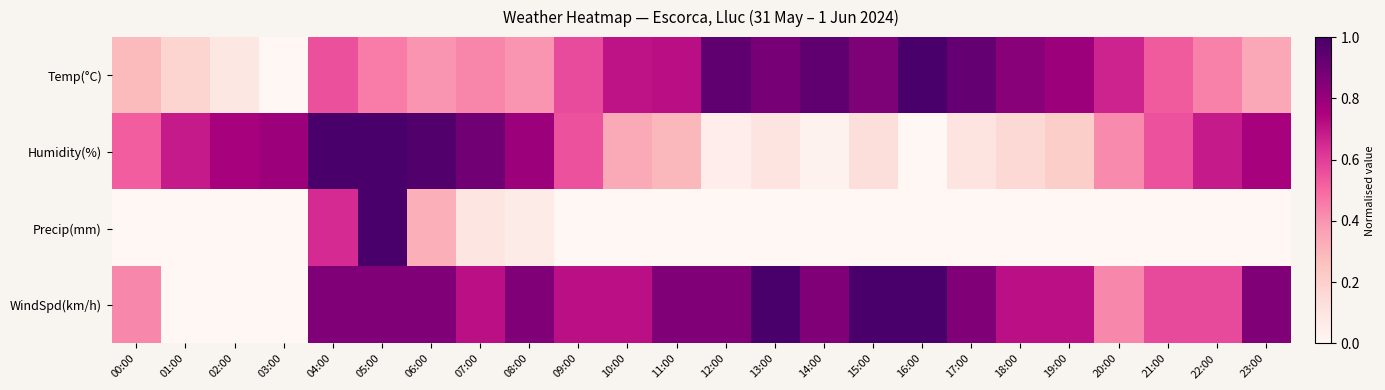

What is the total value across all series at 20:00?

1.5